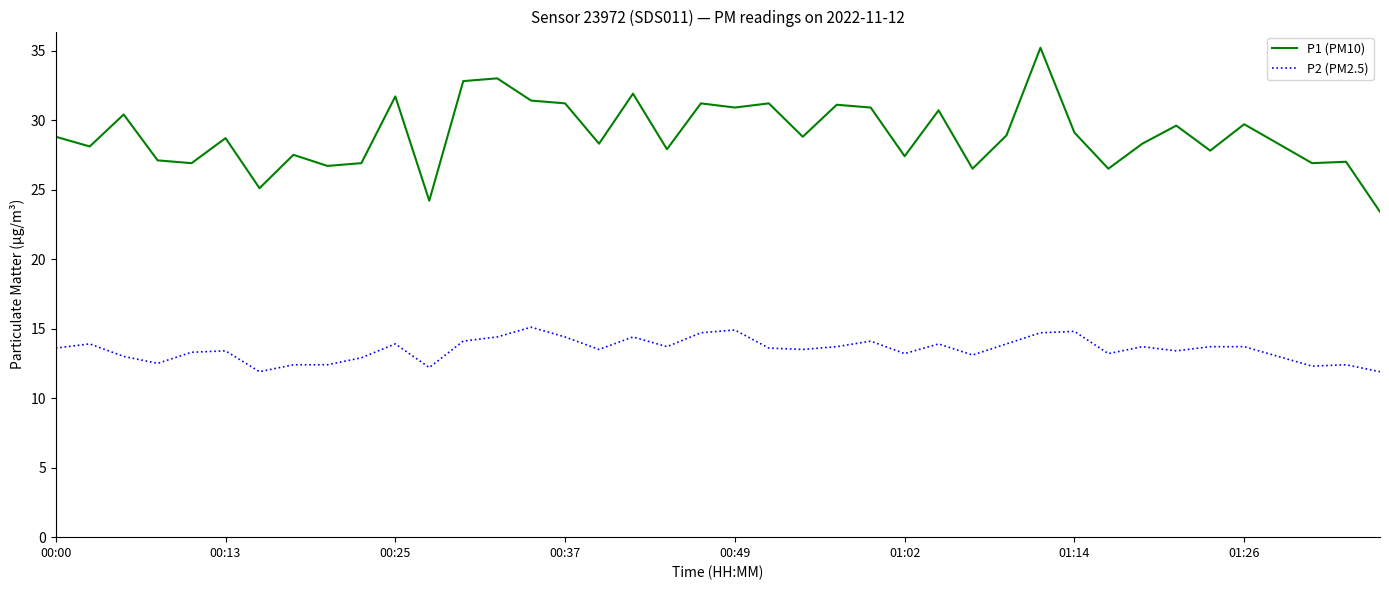

List the series in order of their peak value, lowest first.

P2 (PM2.5), P1 (PM10)